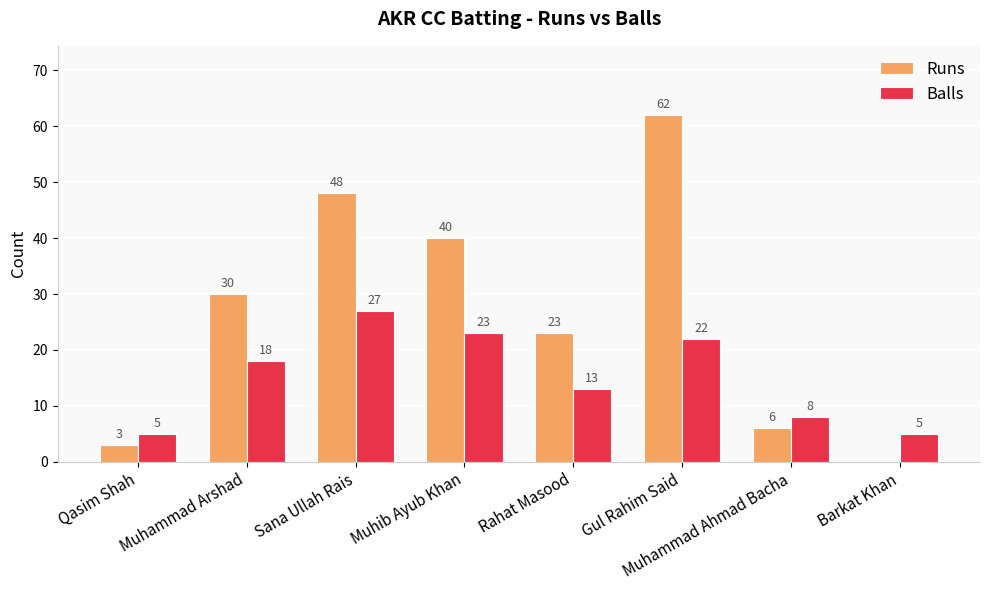

What is the total value across all series at Muhammad Arshad?

48